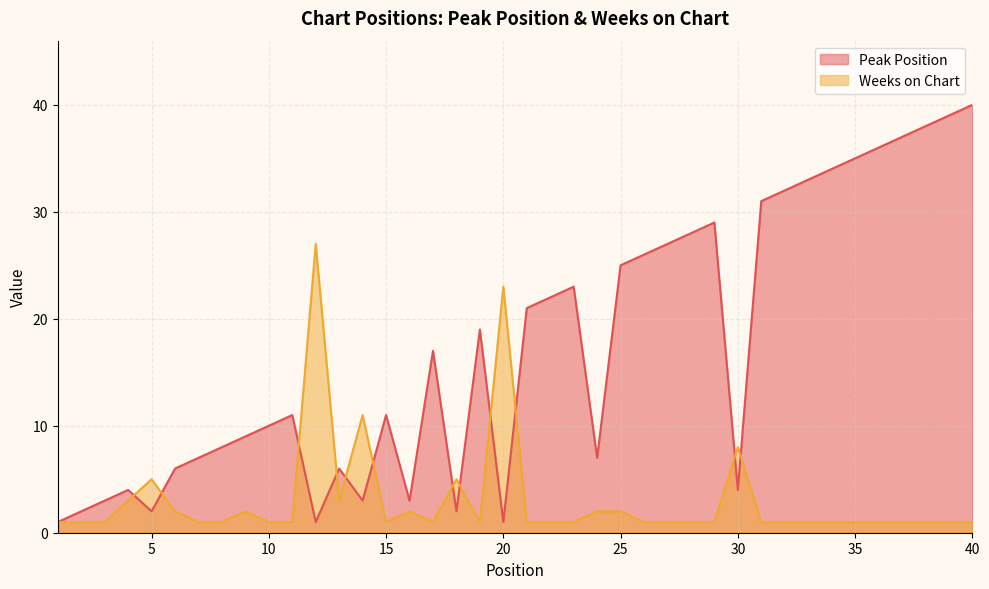

In Weeks on Chart, how many points are higher than both neighbors (excluding endpoints)?

8